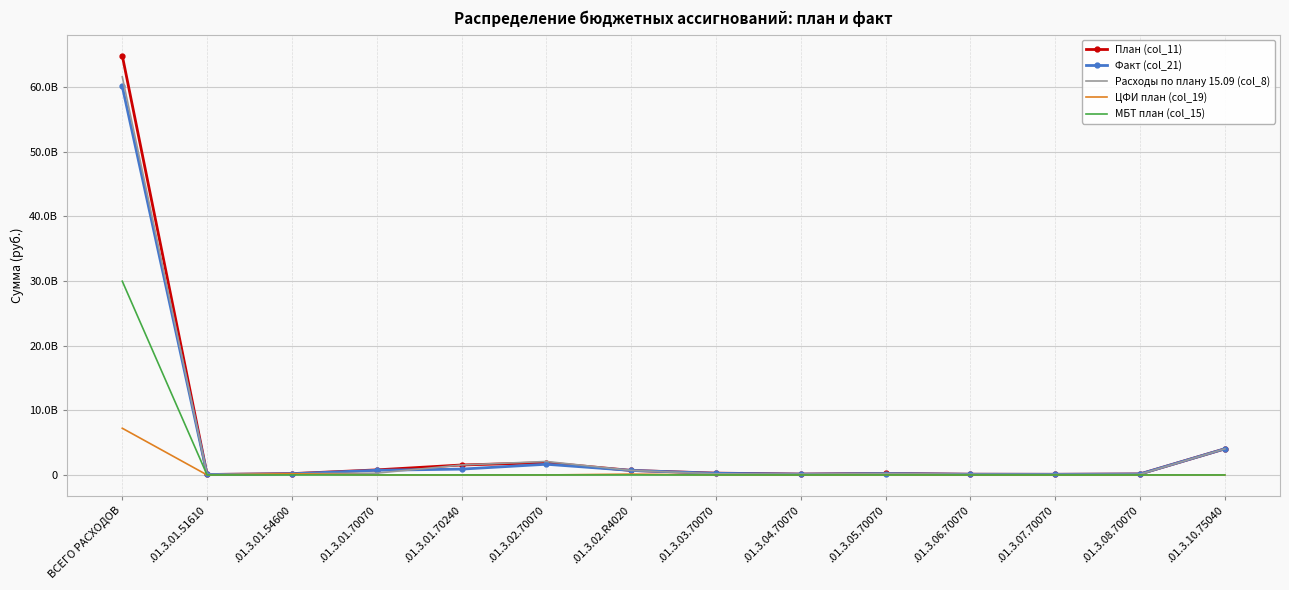

The ЦФИ план (col_19) series shows 4301496608.6 at .01.3.01.70240. True or false?

False